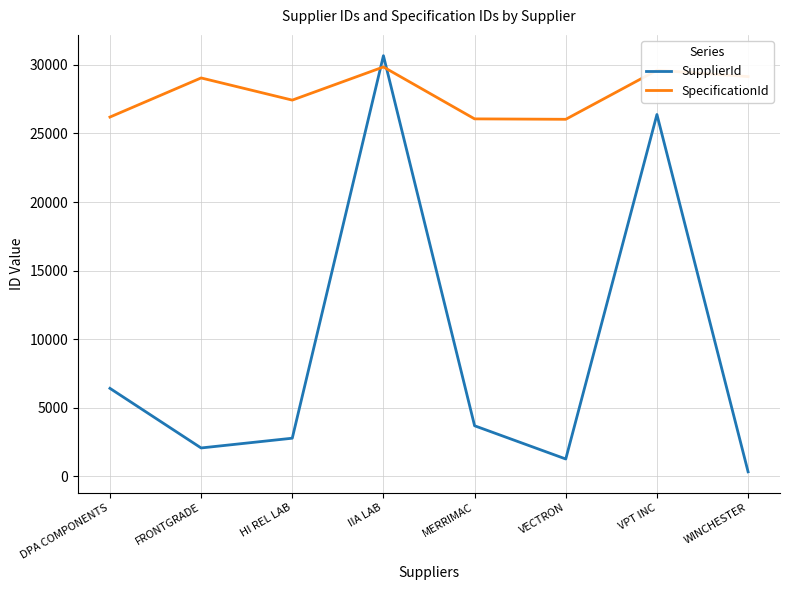

What are all the series names shown in the legend?

SupplierId, SpecificationId